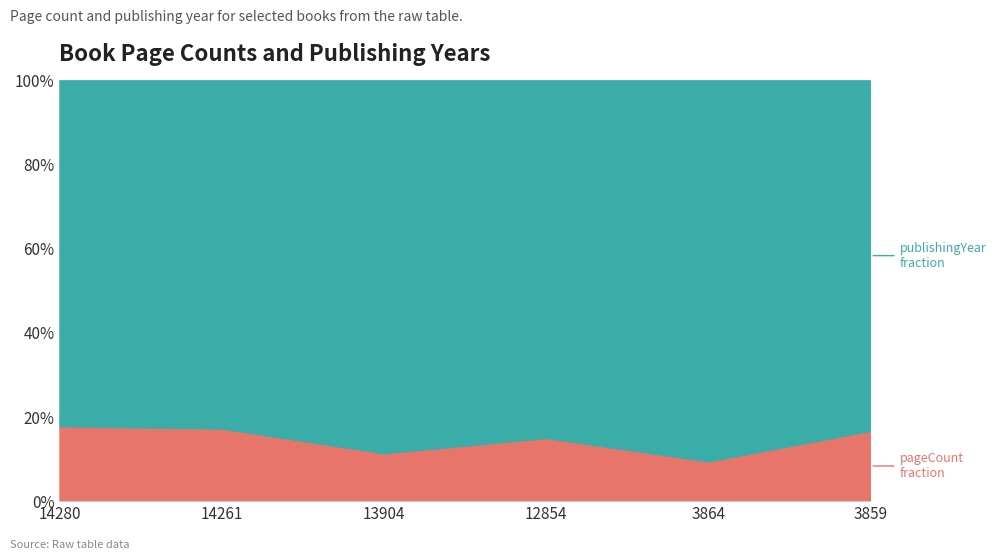

List the series in order of their peak value, highest first.

publishingYear_line, pageCount_line